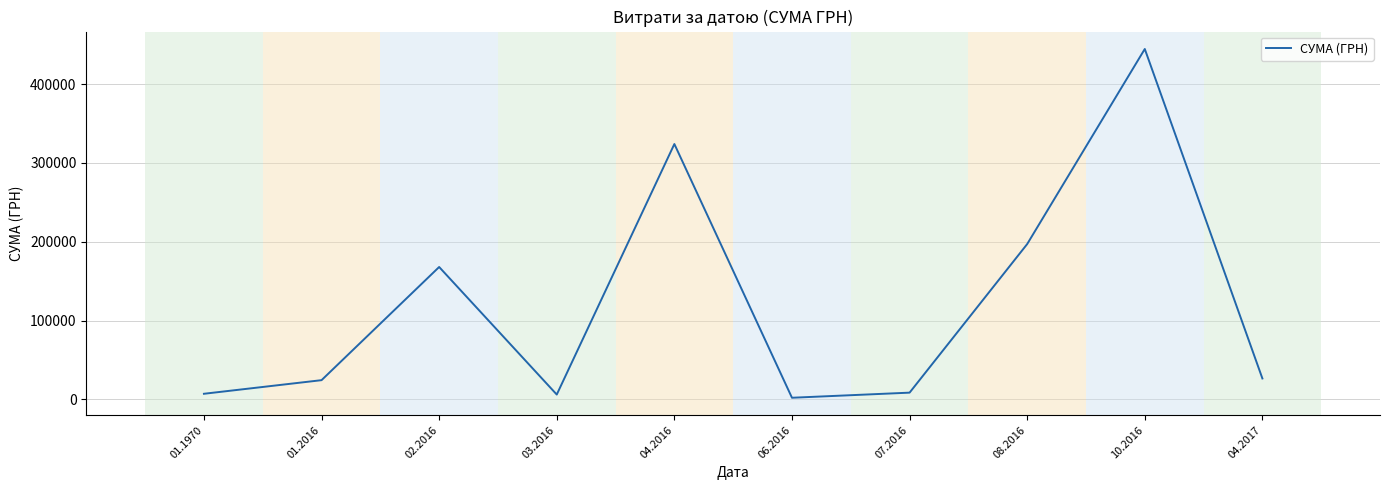

What is the greatest value displayed?

444504.1